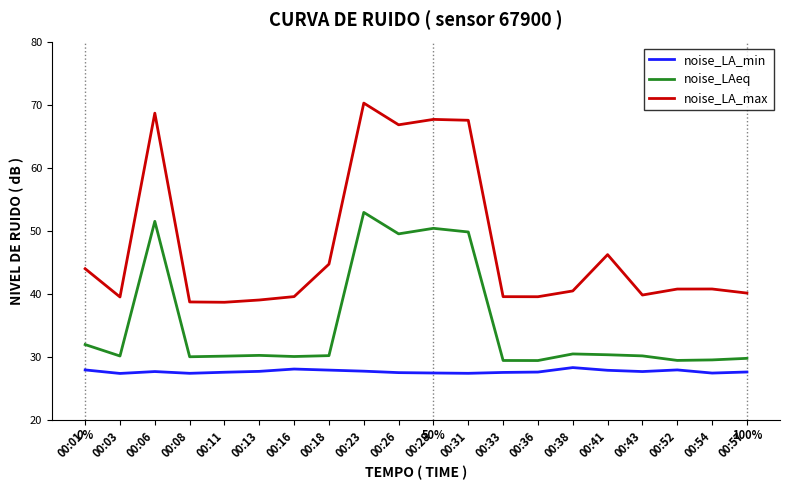

Which series has the largest total across all categories?

noise_LA_max